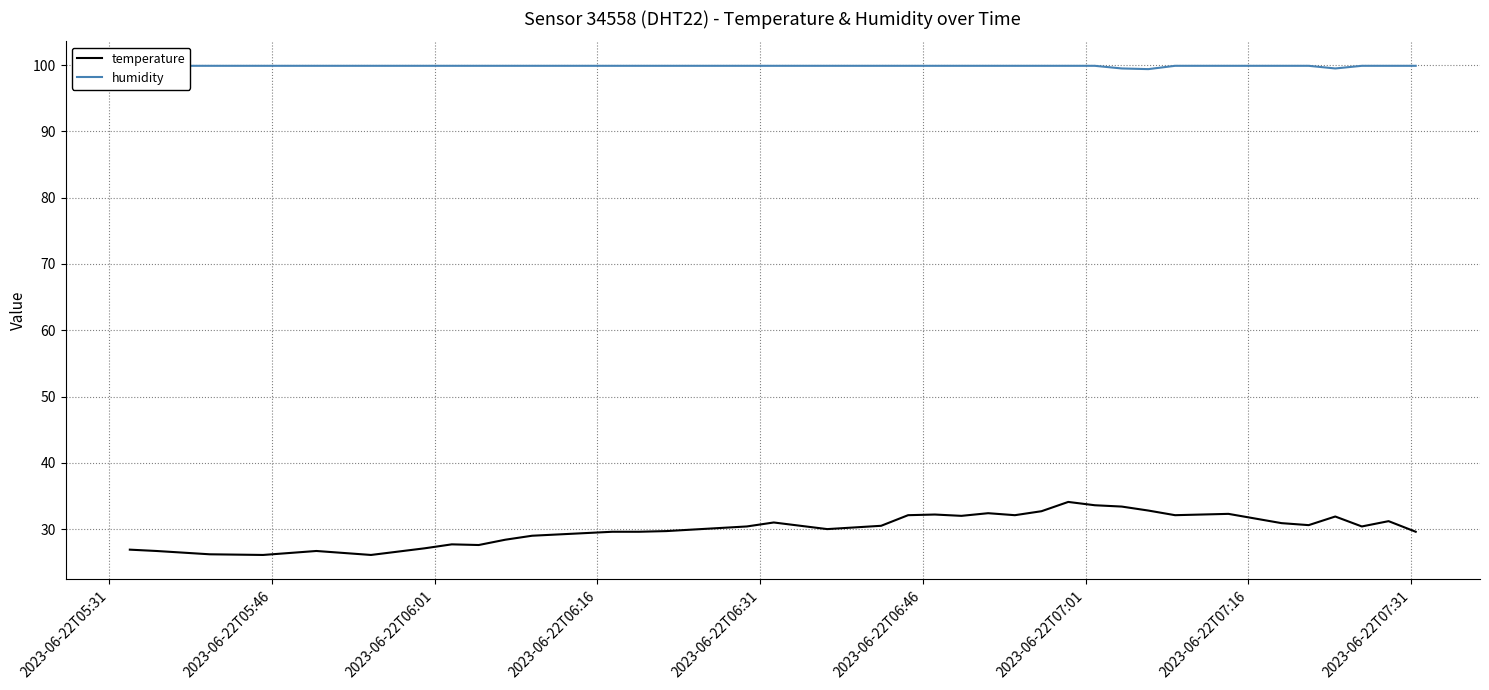

What is the highest value of the temperature series?

34.1